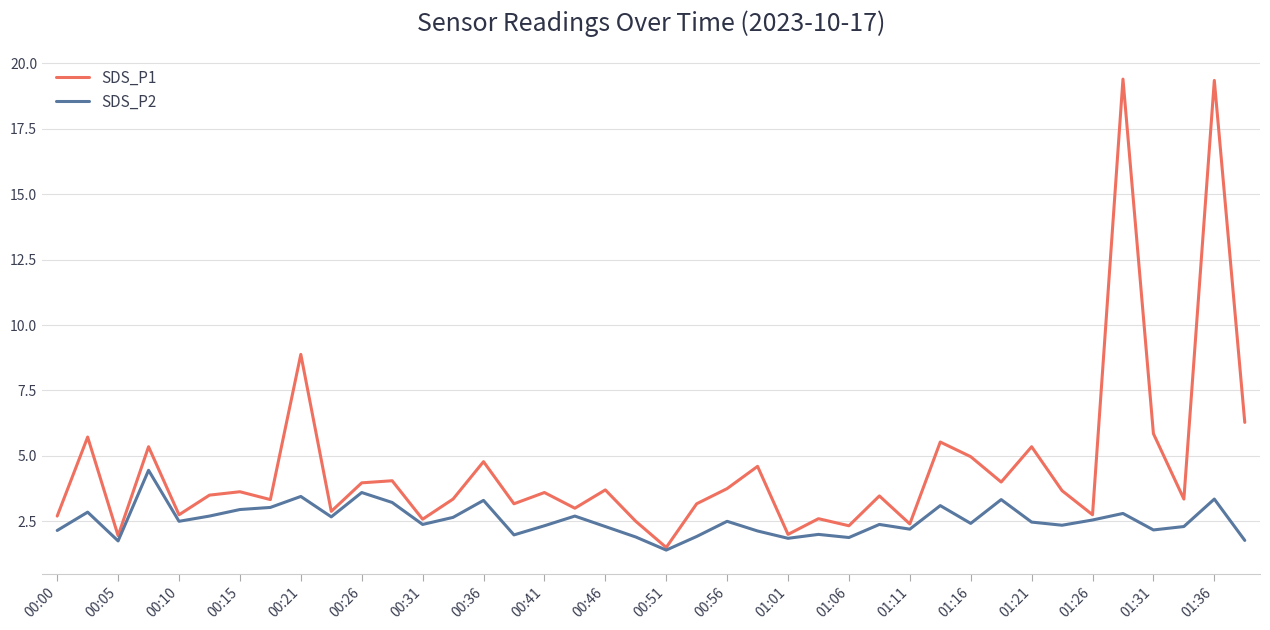

Does the chart display data point markers on the line(s)?

No